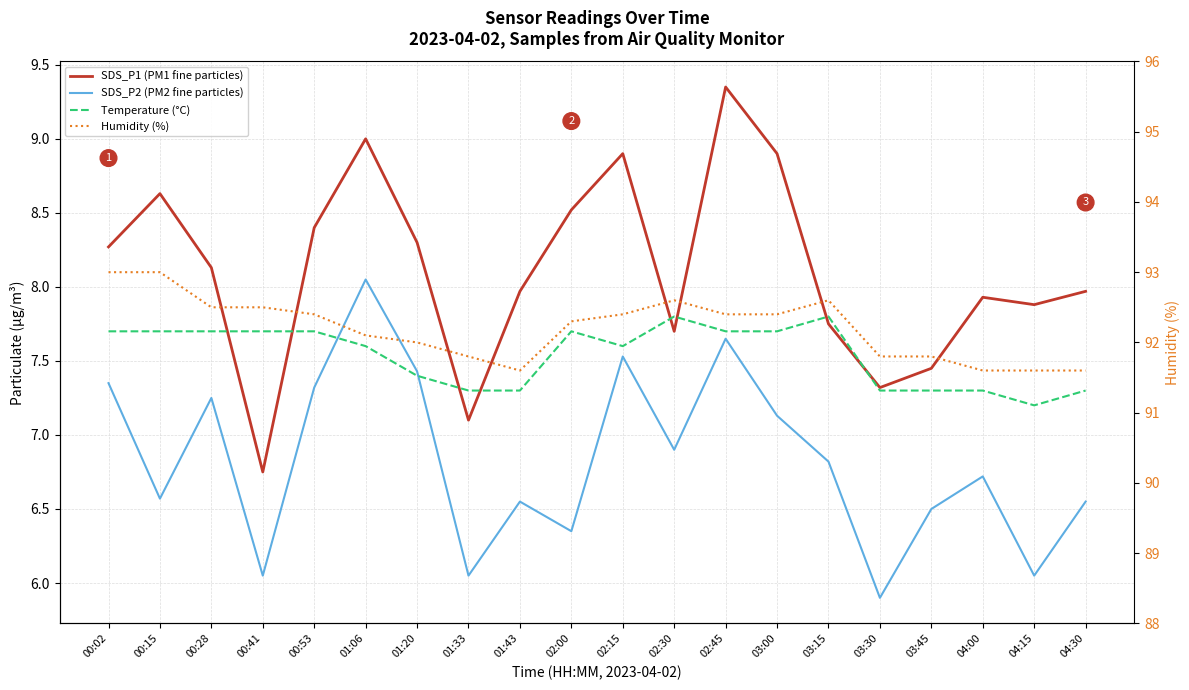

What are all the series names shown in the legend?

SDS_P1 (PM1 fine particles), SDS_P2 (PM2 fine particles), Temperature (°C), Humidity (%)